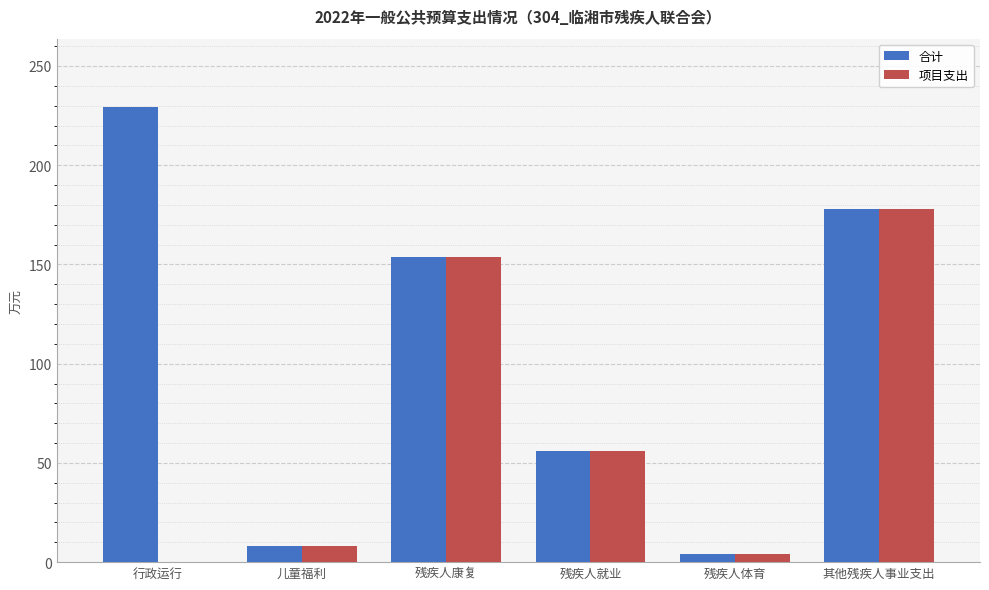

Are the bars horizontal?

No